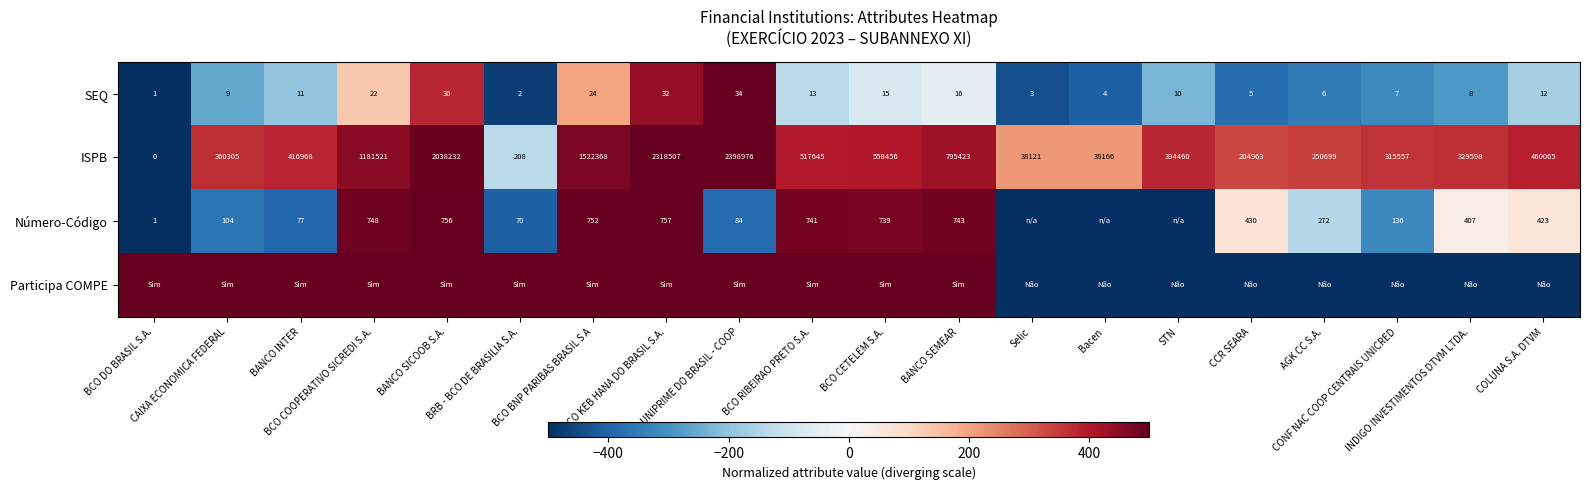

What is the difference between the maximum and second lowest values in the ISPB series?

2398768